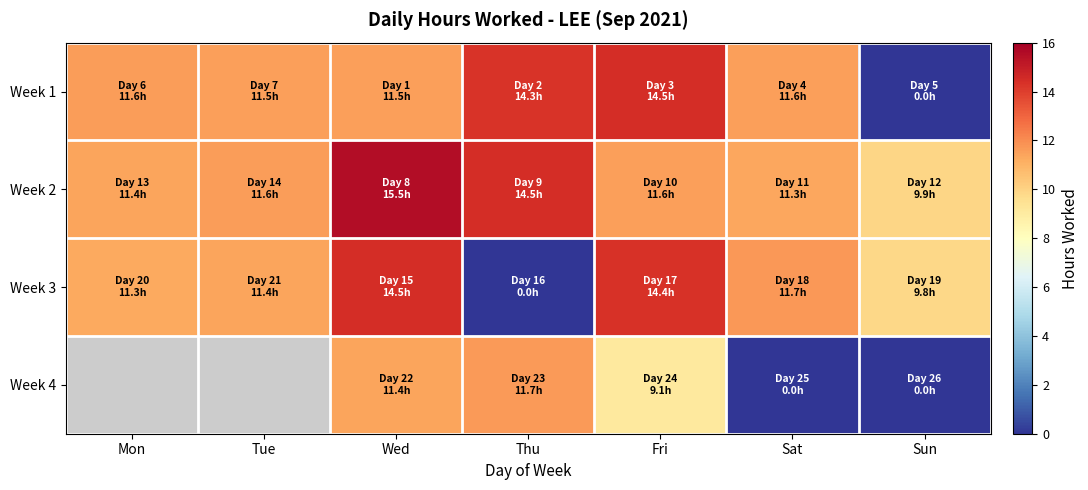

Which has a higher value, Fri or Wed?

Fri